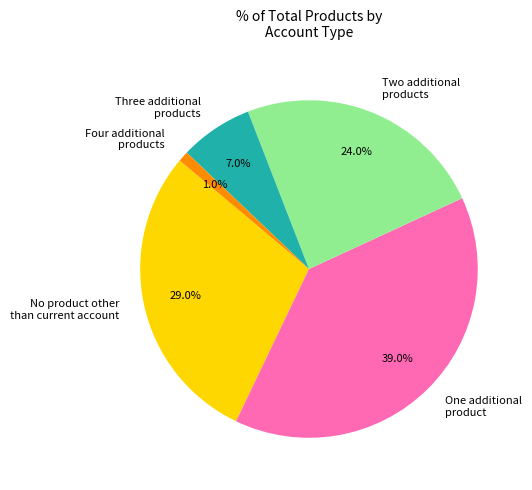

To the nearest percent, what is the difference between the largest and smallest slice percentages?

38%